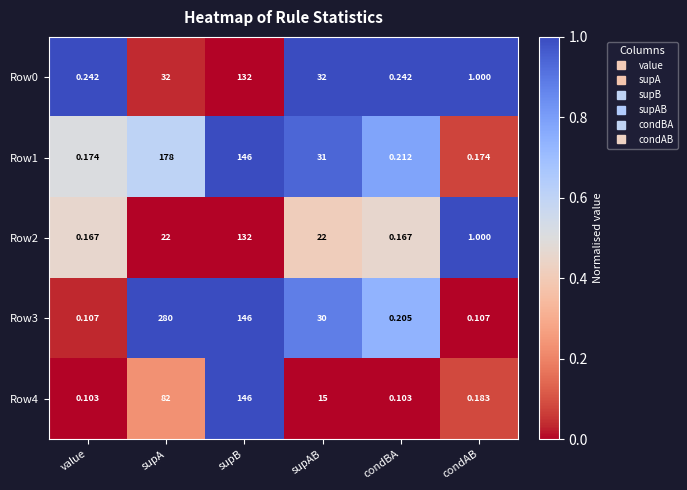

At which category is the sum across all series the highest?

supB